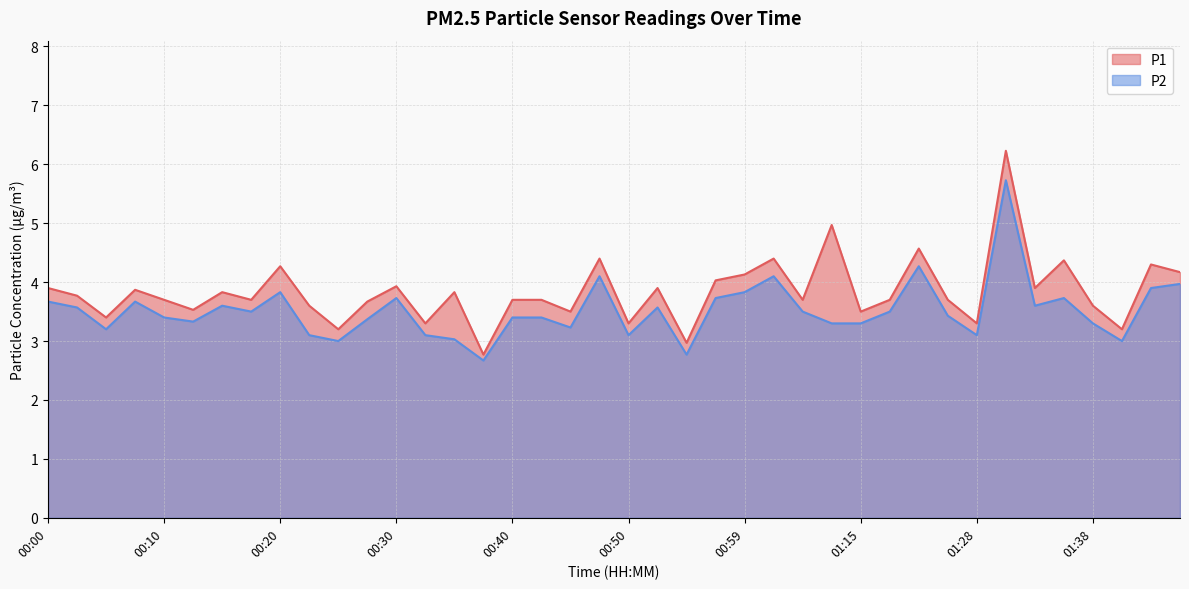

In P1, how many points are lower than both neighbors (excluding endpoints)?

14